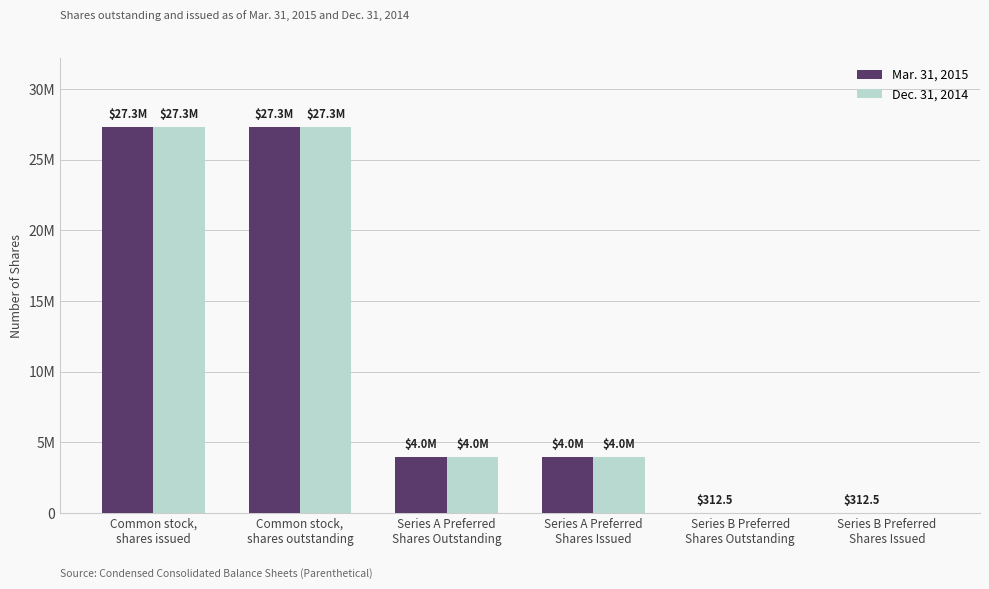

What is the difference between the Dec. 31, 2014 values at Series A Preferred
Shares Issued and Series B Preferred
Shares Issued?

4003592.0